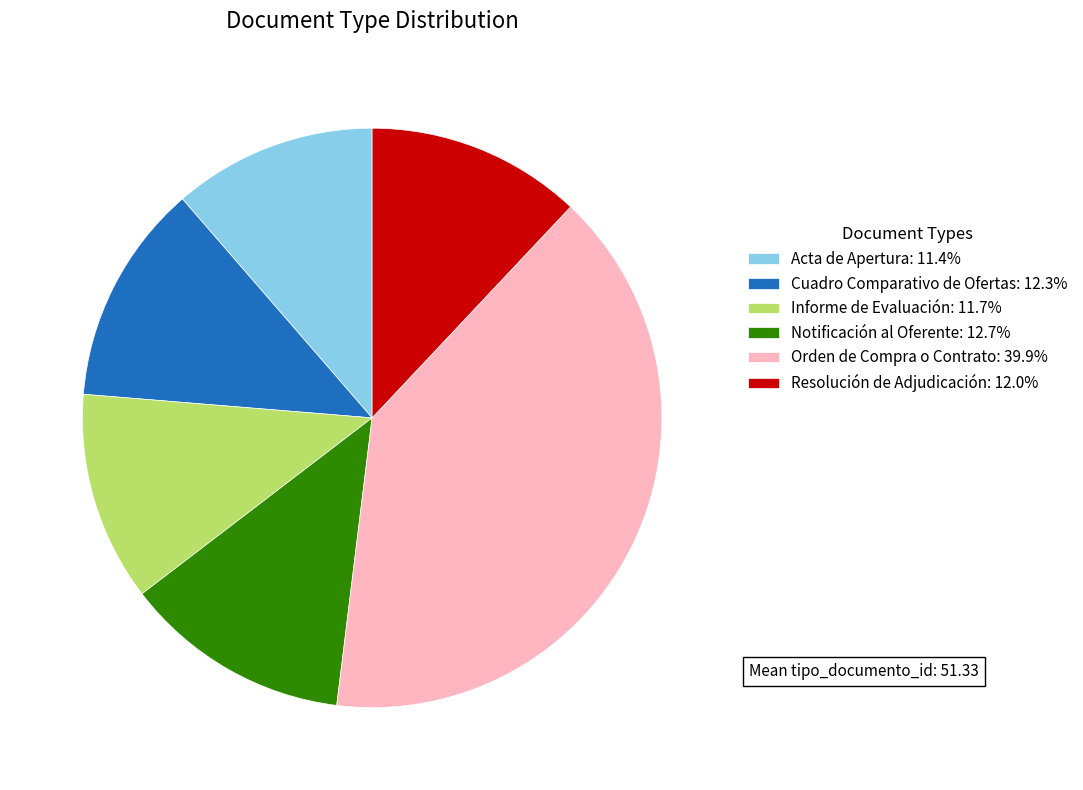

The Cuadro Comparativo de Ofertas slice represents 7% of the pie. True or false?

False